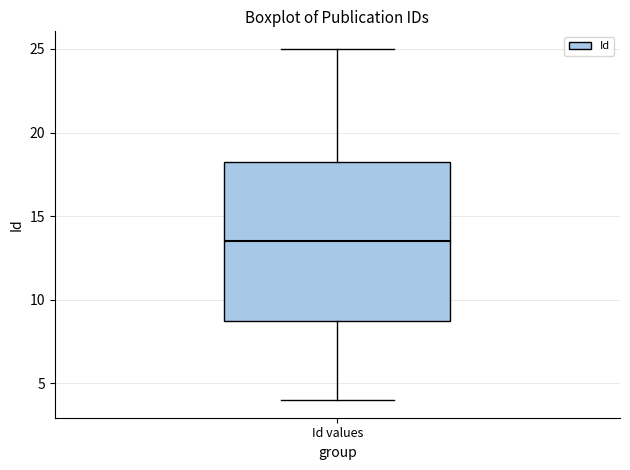

Where does the upper whisker of the box for Id values end on the y-axis? The values are not printed on the chart, so give them approximately, as read against the axis.

25.0